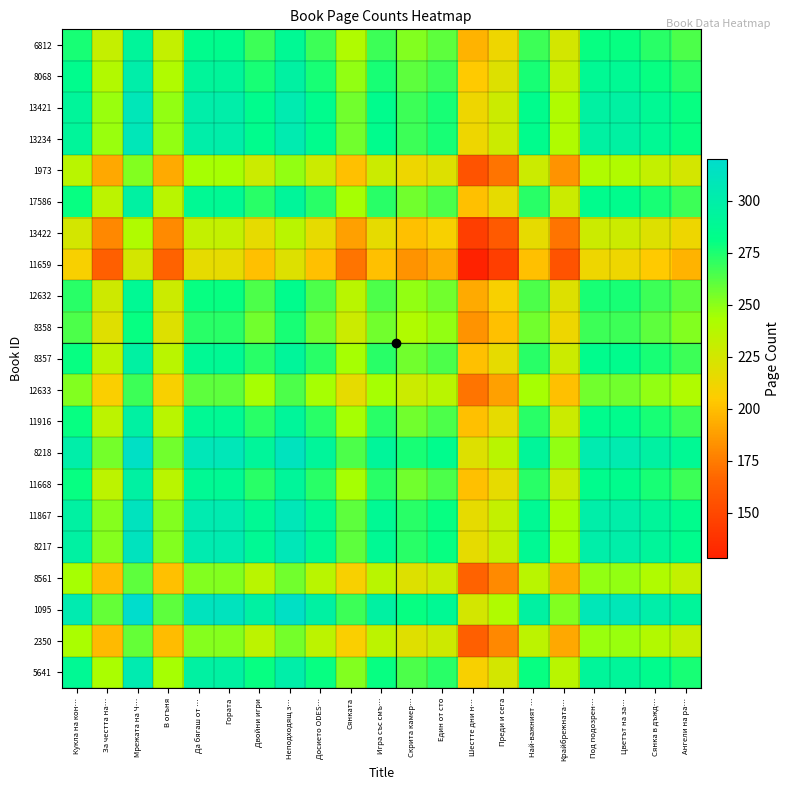

How many distinct data groups are displayed?

21